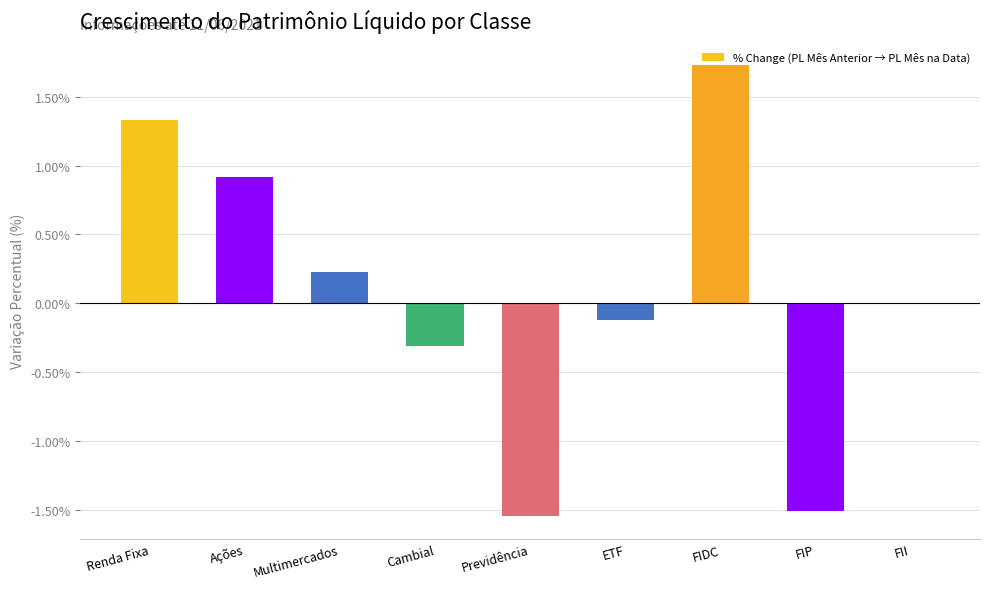

Read the value at Ações.

0.9